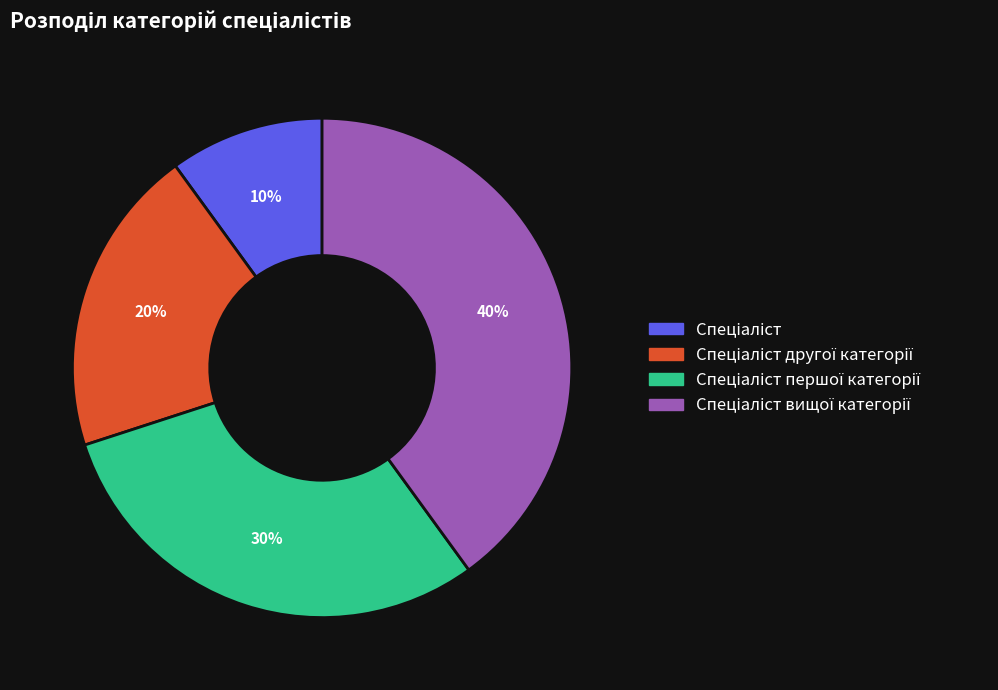

To the nearest percent, what is the difference between the largest and smallest slice percentages?

30%